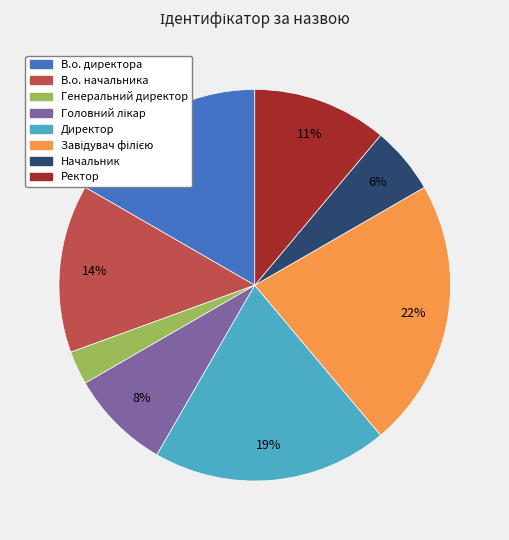

To the nearest percent, what percentage of the pie is Начальник?

6%